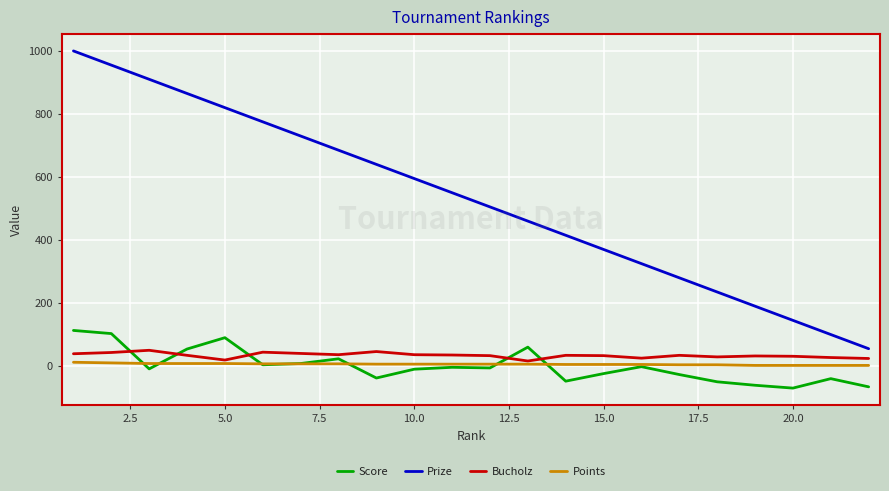

What is the maximum value shown in the chart?

1000